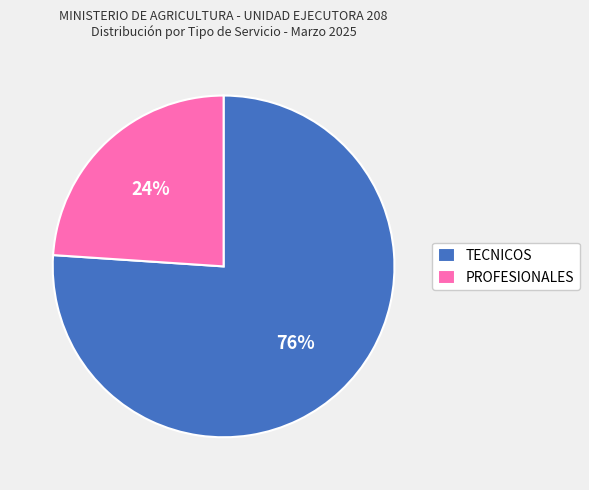

How many segments does this pie chart have?

2